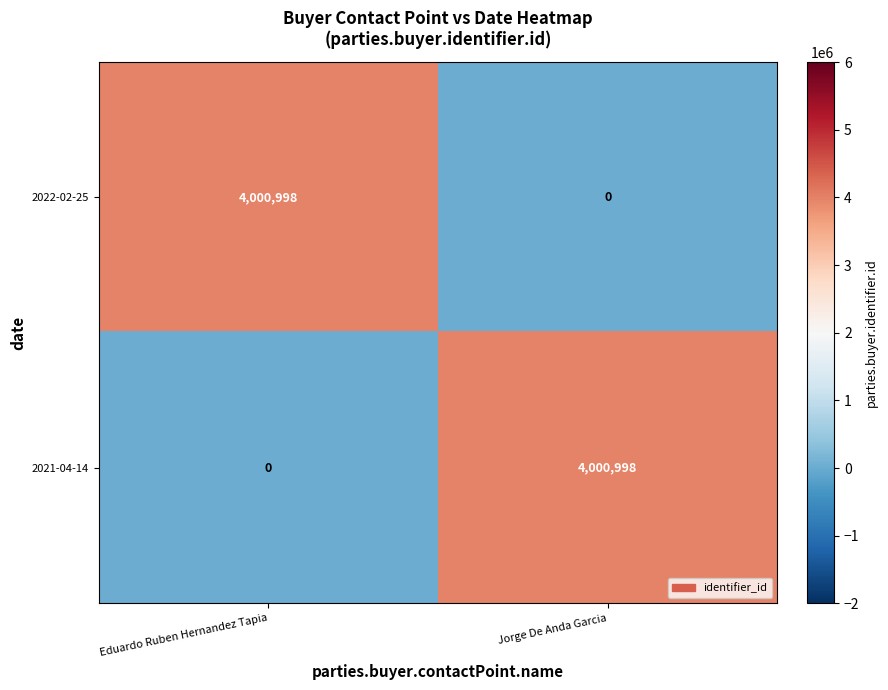

The value of 2021-04-14 at Jorge De Anda Garcia is 1336781. True or false?

False